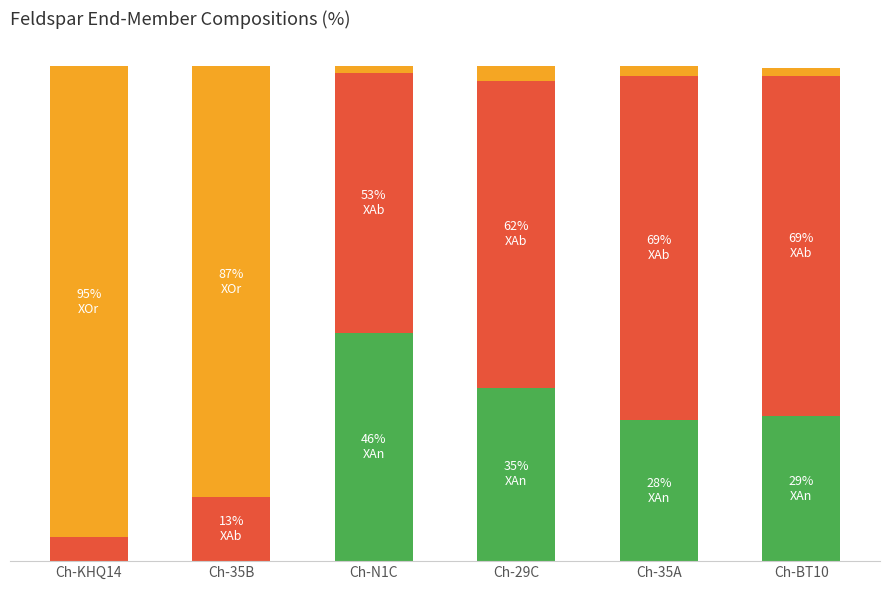

Are the bars grouped side by side (vs. stacked)?

No